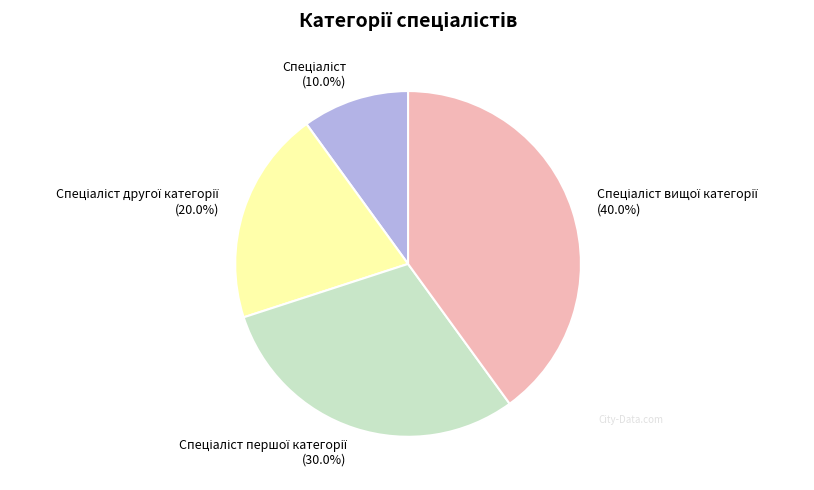

Is there any slice that represents more than half of the pie?

No